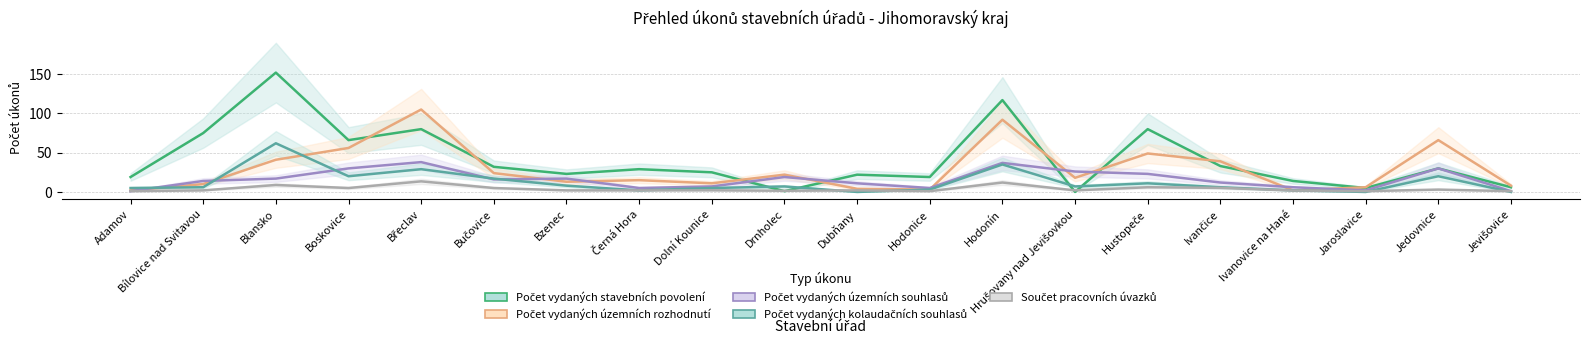

At Hustopeče, list the series in order from smallest to largest.

Součet pracovních úvazků, Počet vydaných kolaudačních souhlasů, Počet vydaných územních souhlasů, Počet vydaných územních rozhodnutí, Počet vydaných stavebních povolení